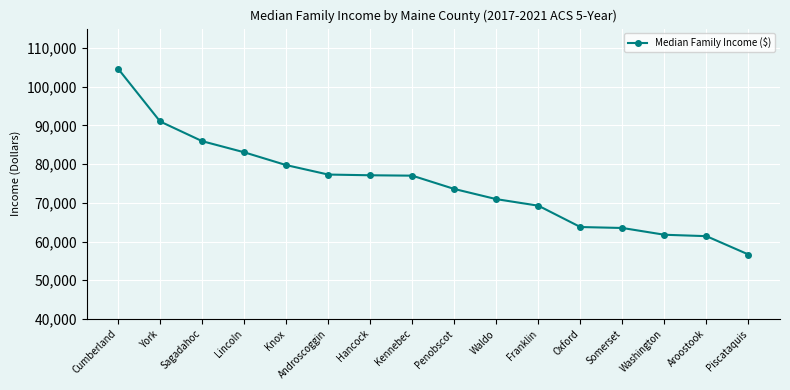

What is the maximum value shown in the chart?

104635